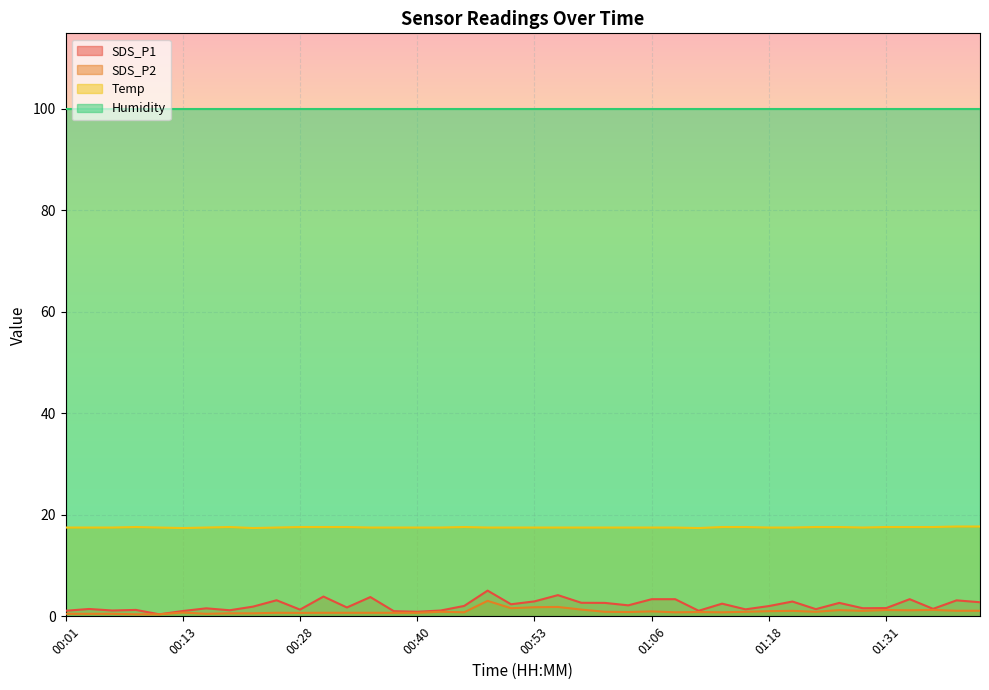

What is the difference between the maximum and minimum values in the SDS_P1 series?

4.7